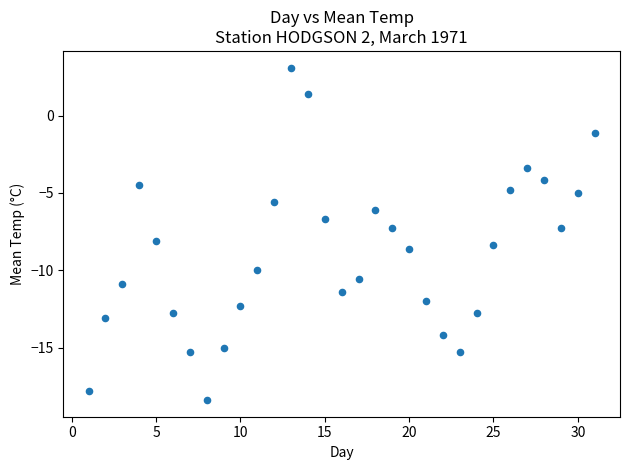

What is the range of Y values (max minus min)?

21.5